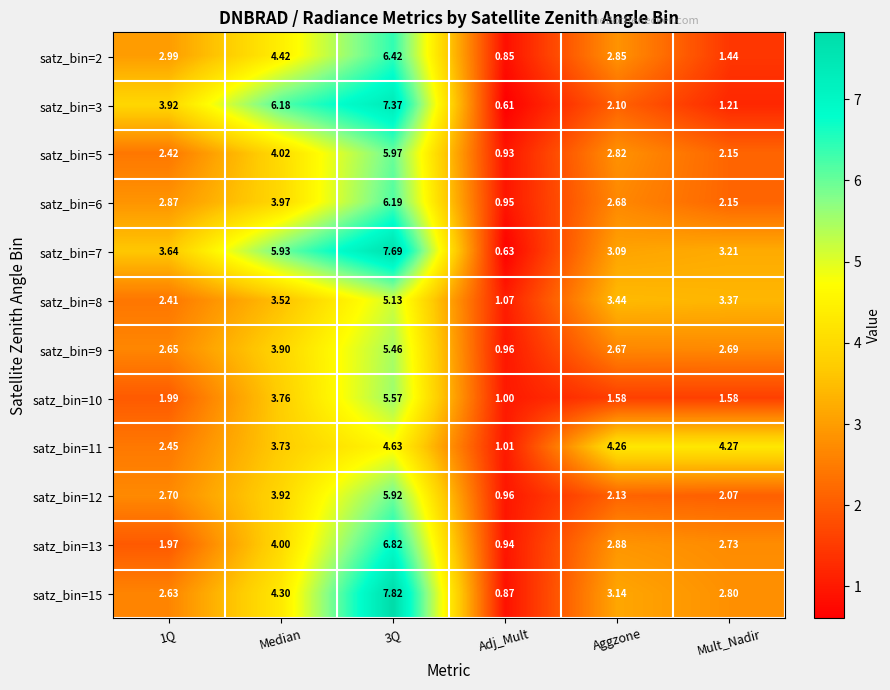

How many series are shown in this chart?

12